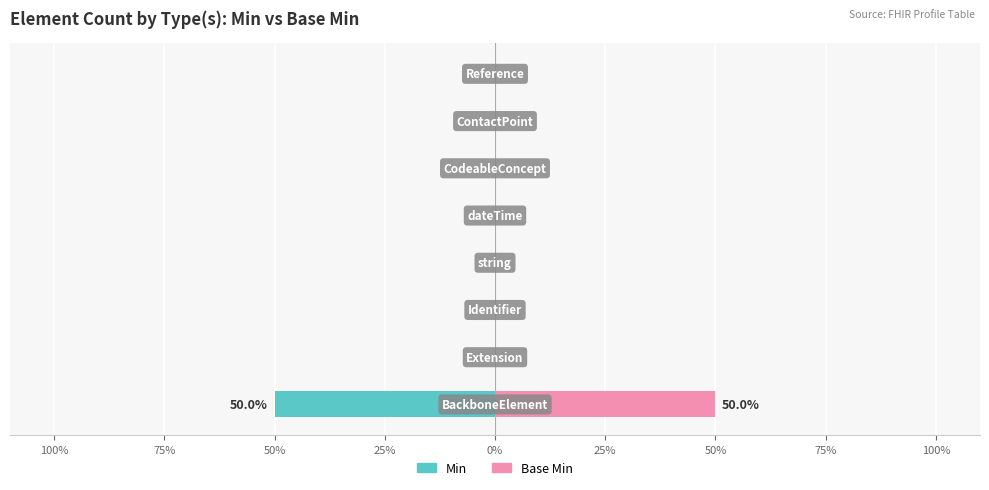

Which series changed the most between 75% and 50%?

Min